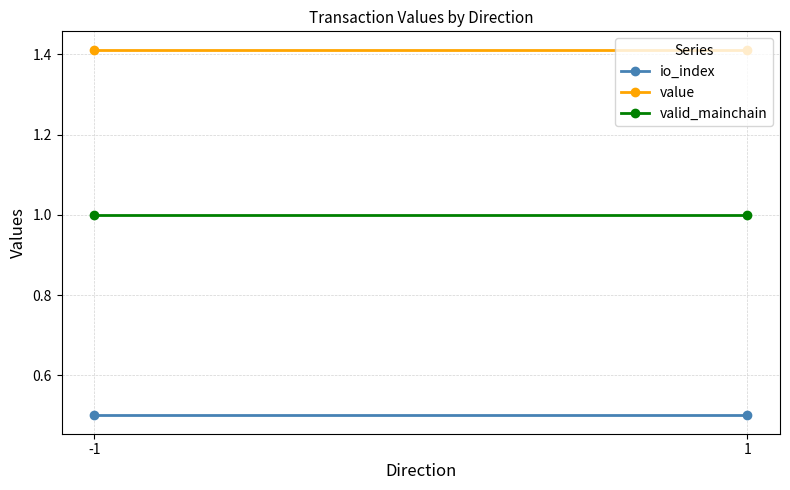

The value series shows 1.4 at 1. True or false?

True